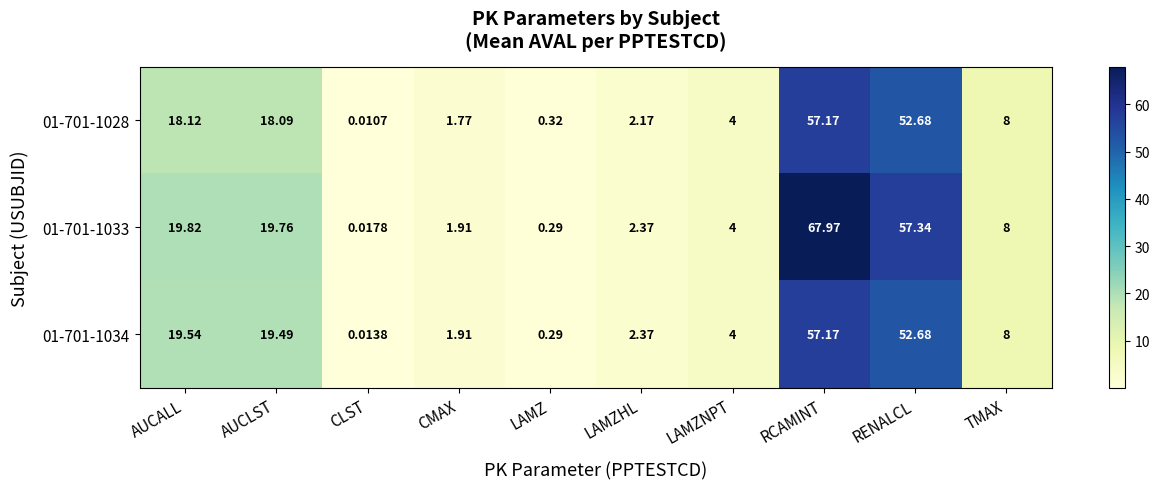

Which series has the largest total across all categories?

01-701-1033